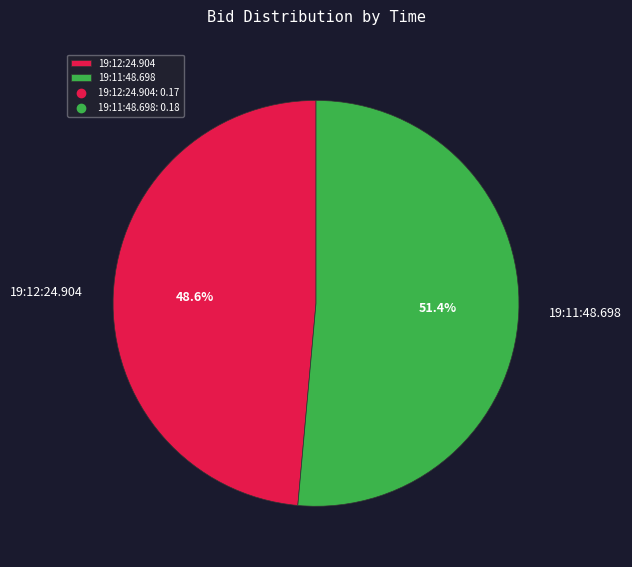

Between 19:11:48.698 and 19:12:24.904, which is larger?

19:11:48.698